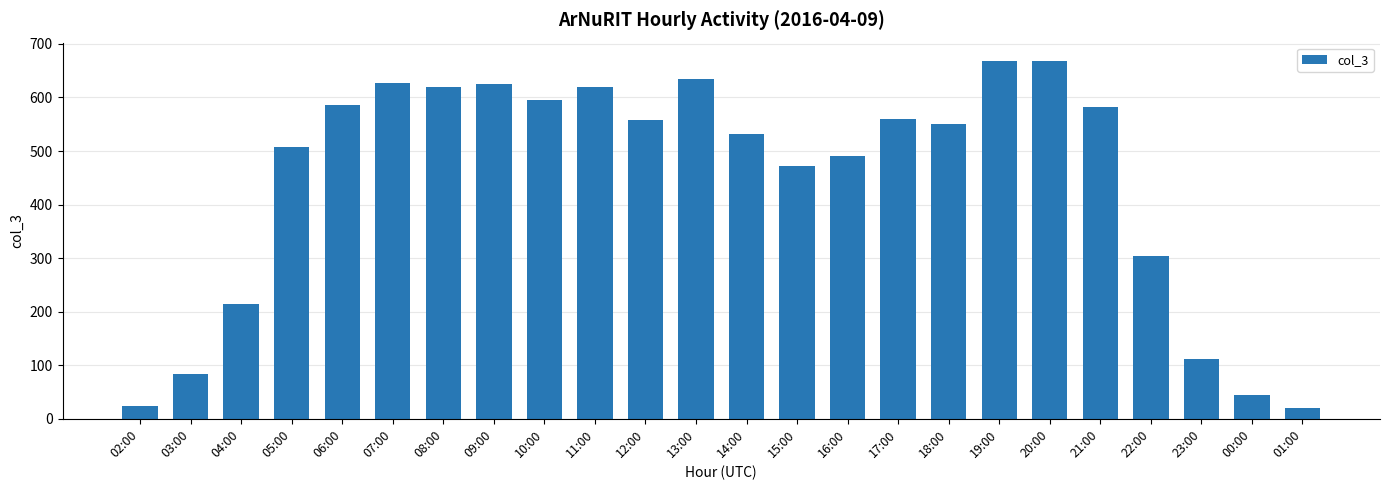

Is it true that the value at 06:00 is 362?

False